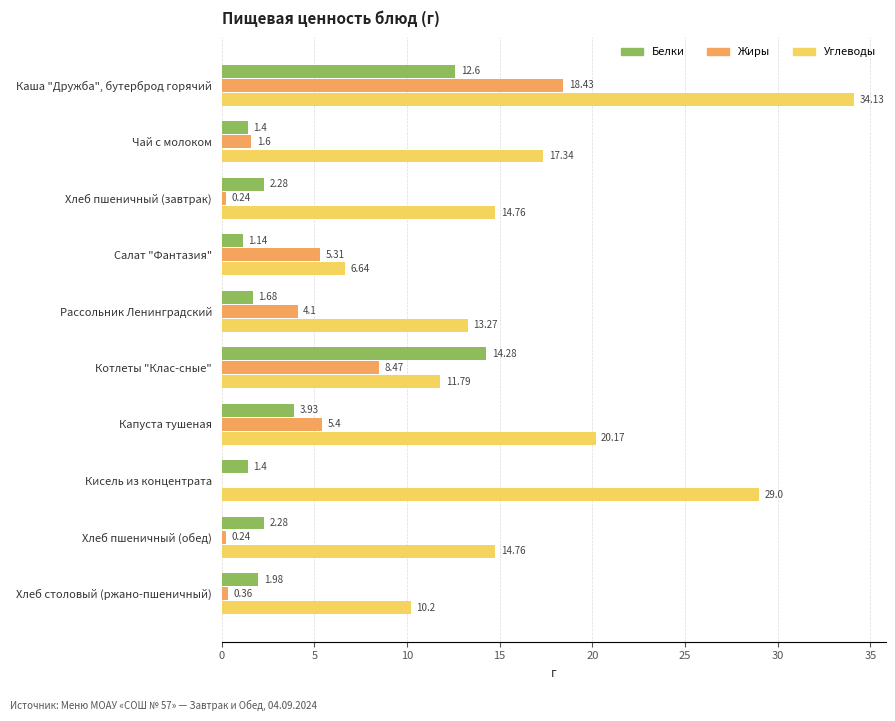

What is the sum of the Жиры values at Чай с молоком and Салат "Фантазия"?

6.9